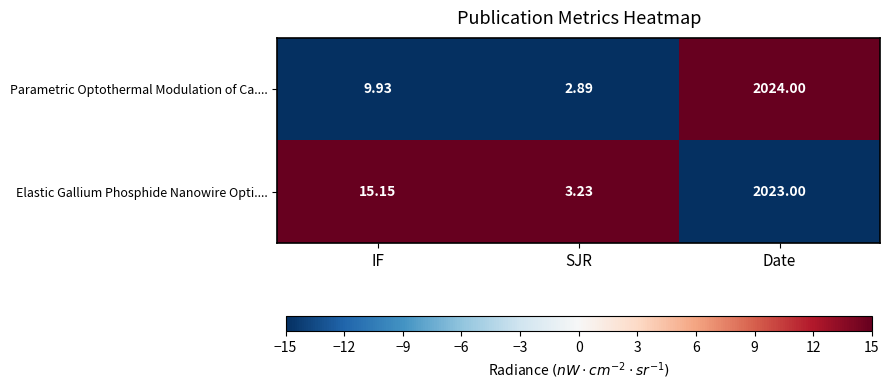

Count the number of data series in this chart.

2